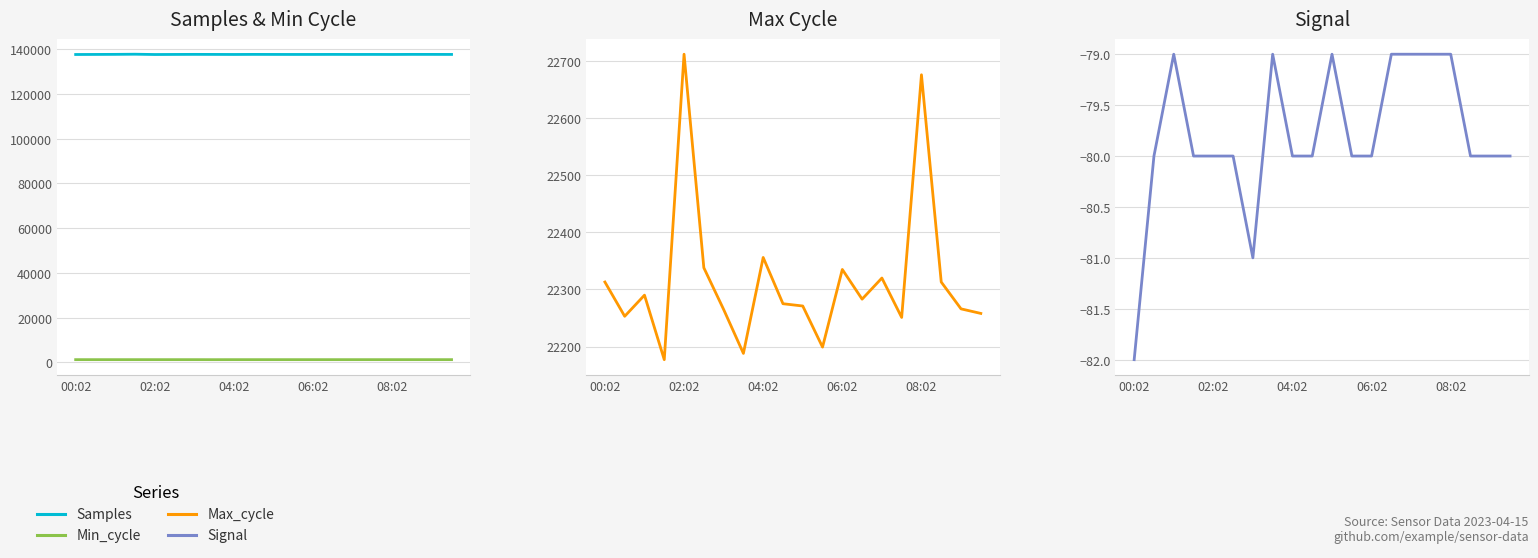

The Signal series shows -26 at 15. True or false?

False